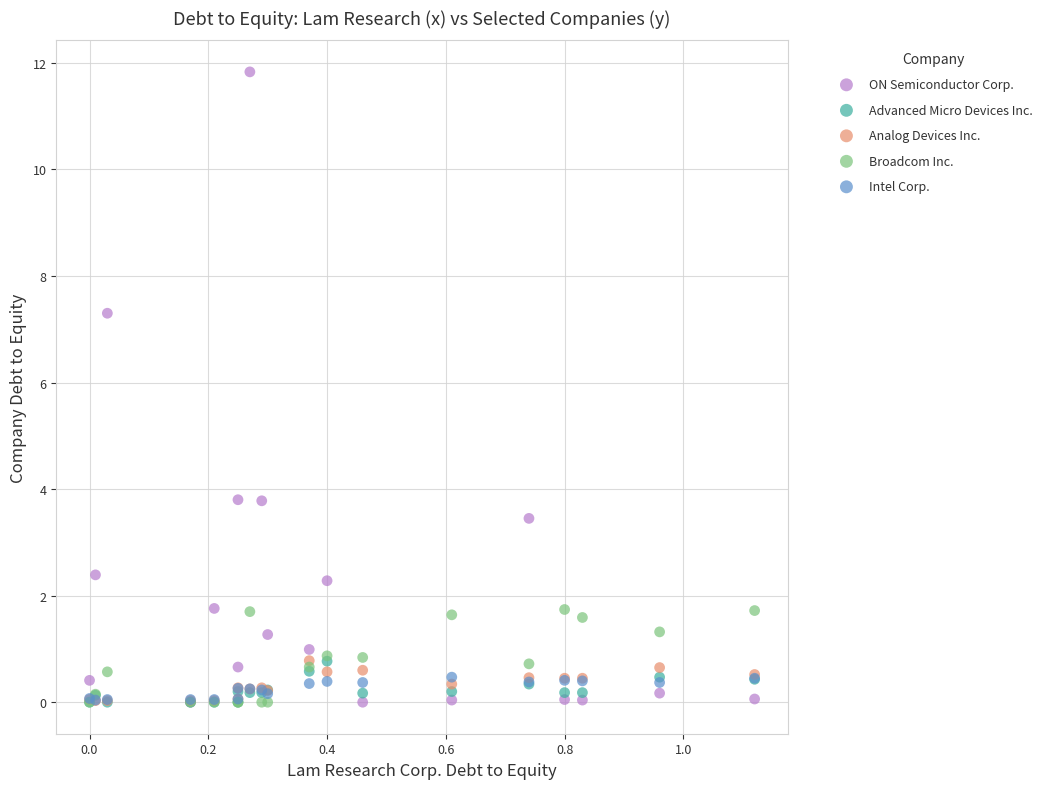

Which series reaches the maximum Y coordinate?

ON Semiconductor Corp.